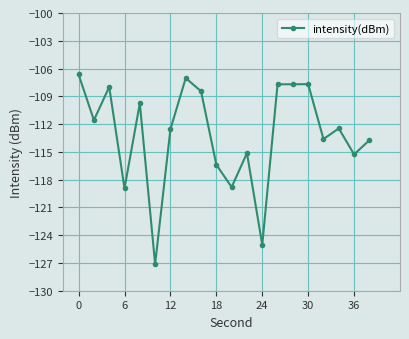

Is this an area chart (filled region under the line)?

No